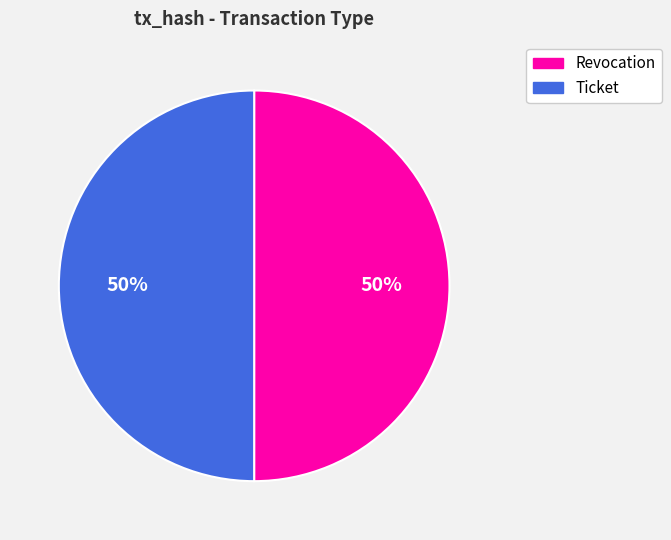

The Ticket slice represents 39% of the pie. True or false?

False